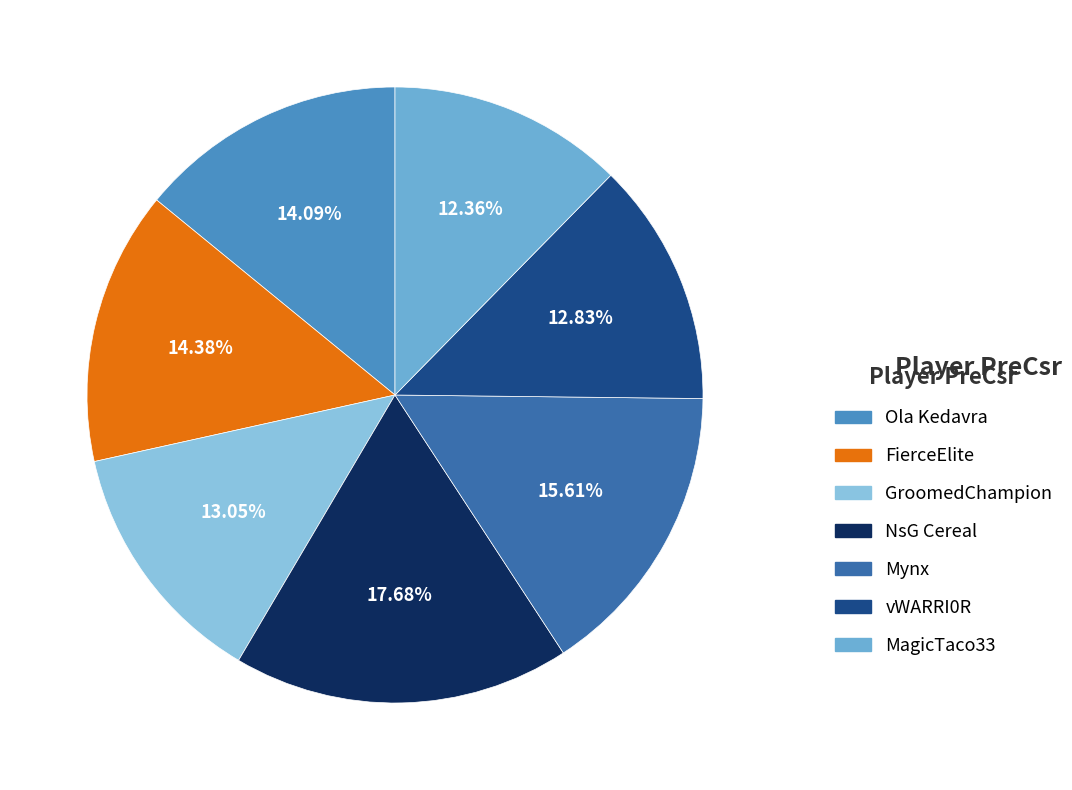

What portion of the pie excludes Ola Kedavra?

85.9%